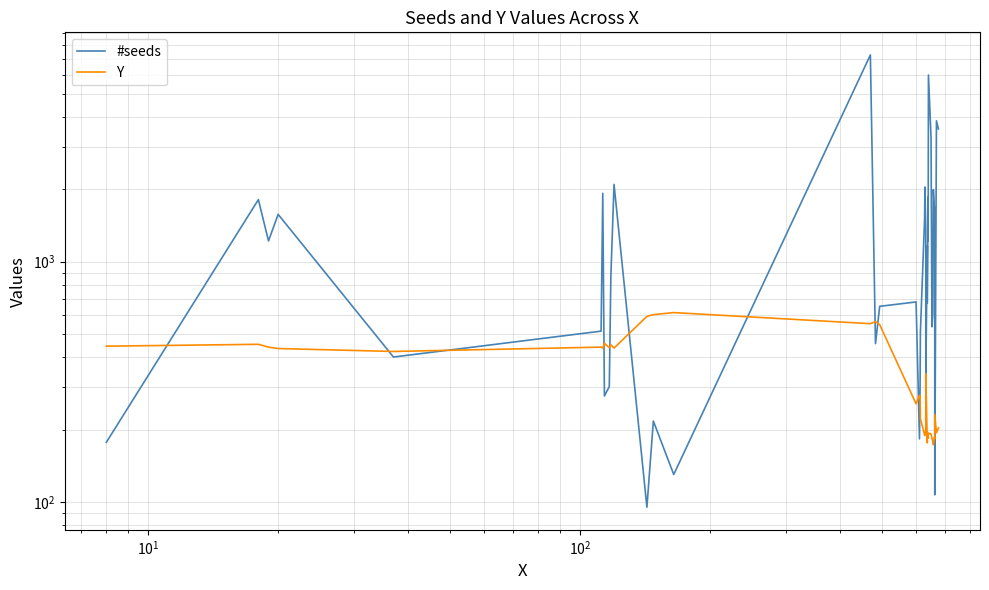

Which series has the widest spread of values?

#seeds